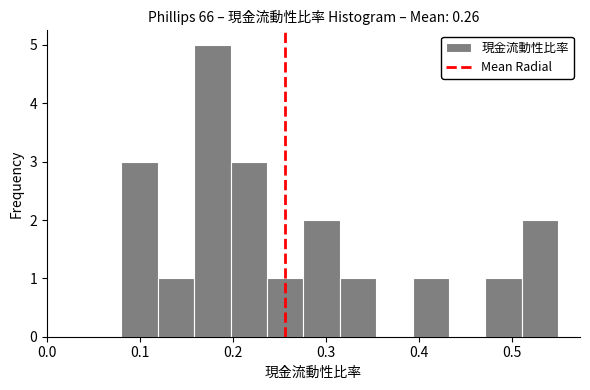

Around what value on the x-axis is the tallest bar? Give the approximate position of its centre, as read against the axis.

0.18